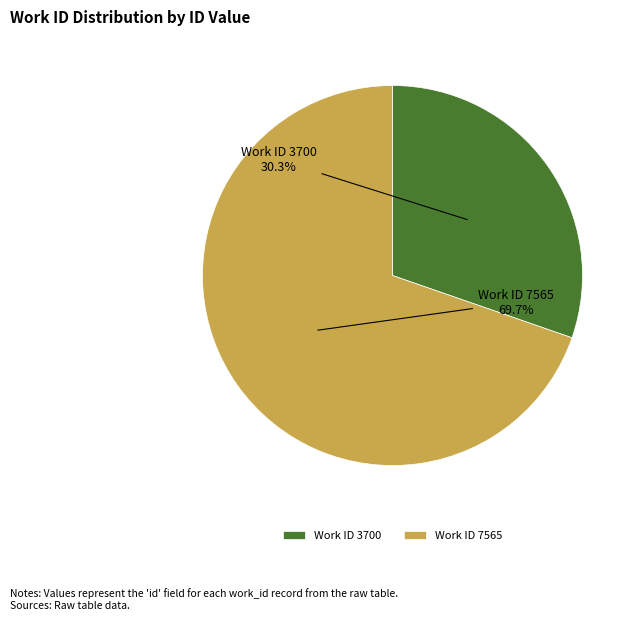

How many segments does this pie chart have?

2